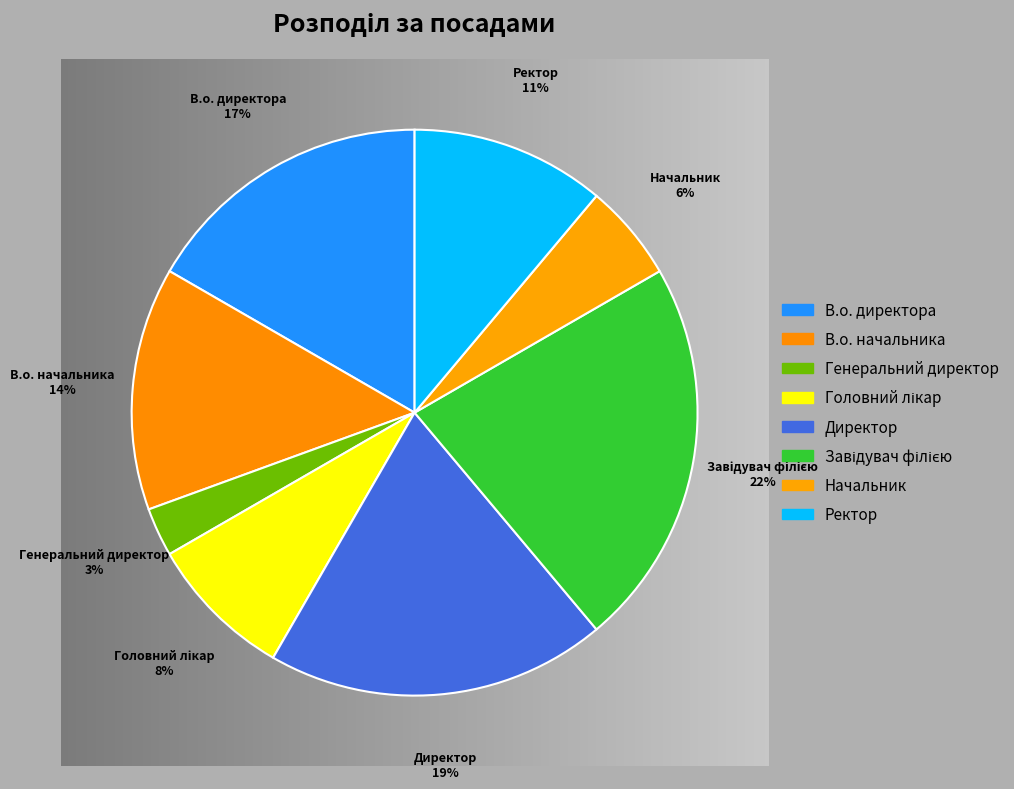

How many segments does this pie chart have?

8